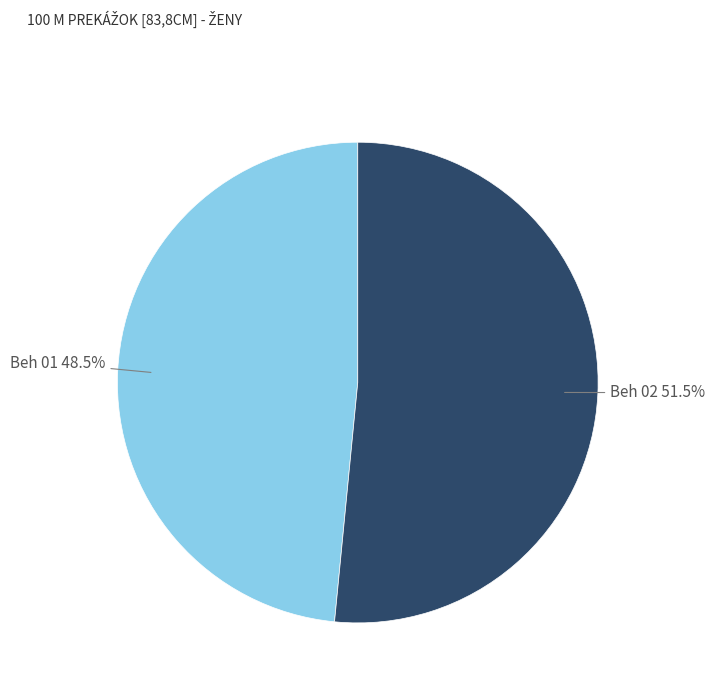

To the nearest percent, what is the difference between the largest and smallest slice percentages?

3%